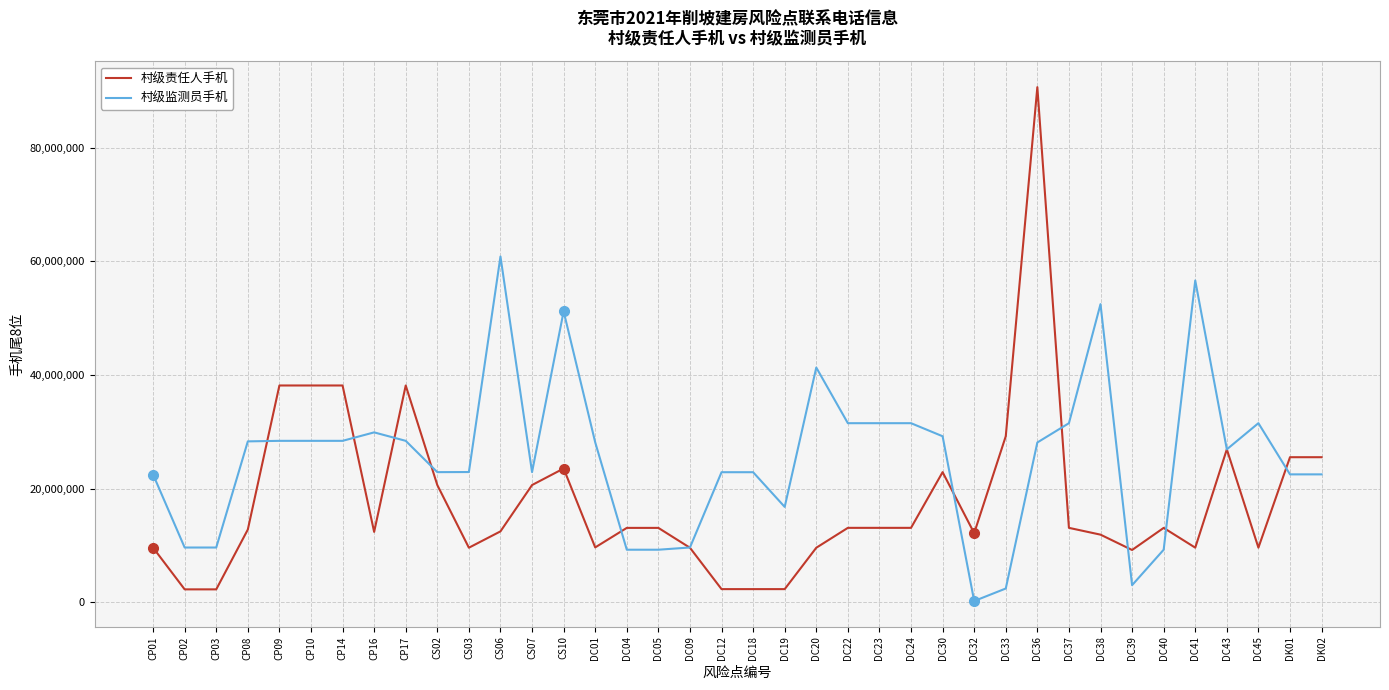

True or false: 村级责任人手机 and 村级监测员手机 cross at least once.

True